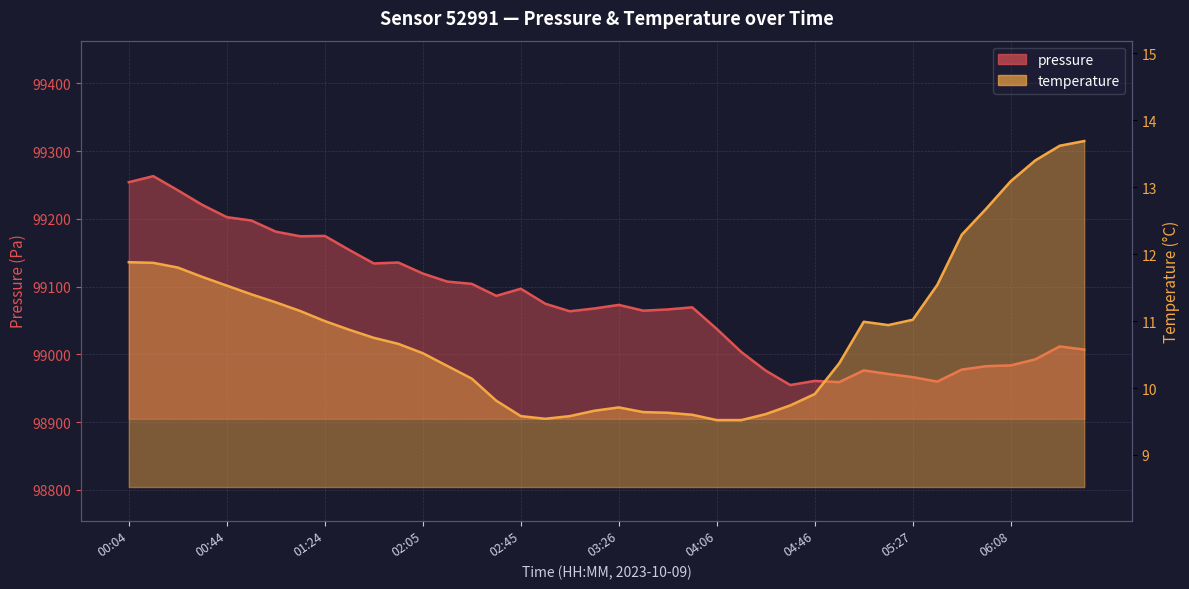

True or false: temperature and pressure intersect in this chart.

False